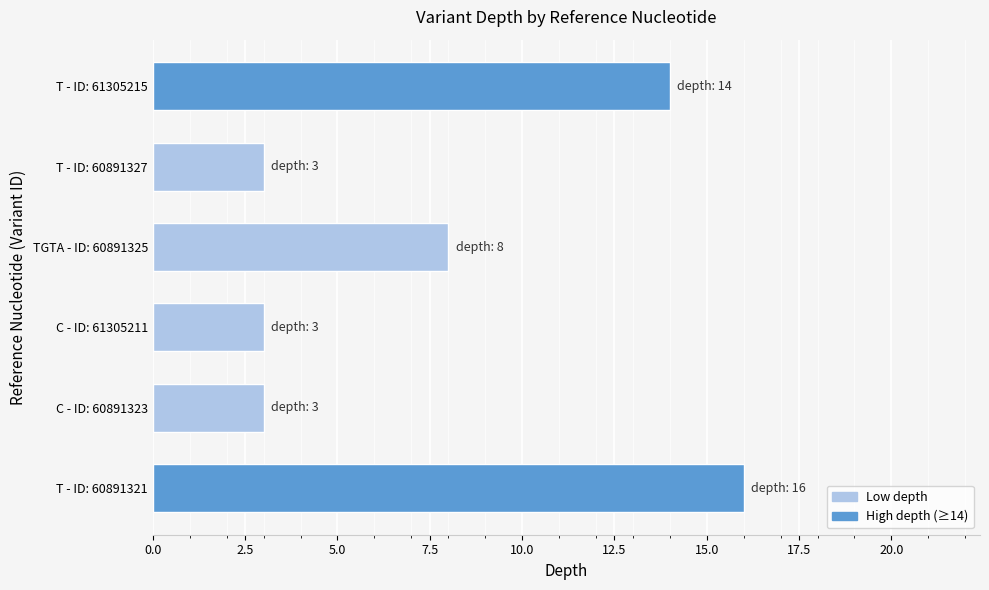

What is the difference between the maximum and minimum values?

13